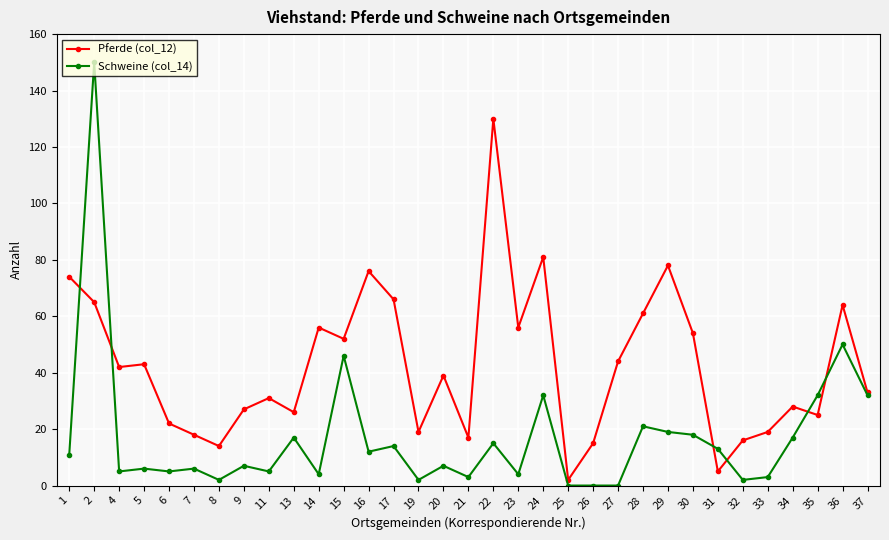

Where does the Pferde (col_12) series first go above 39?

1